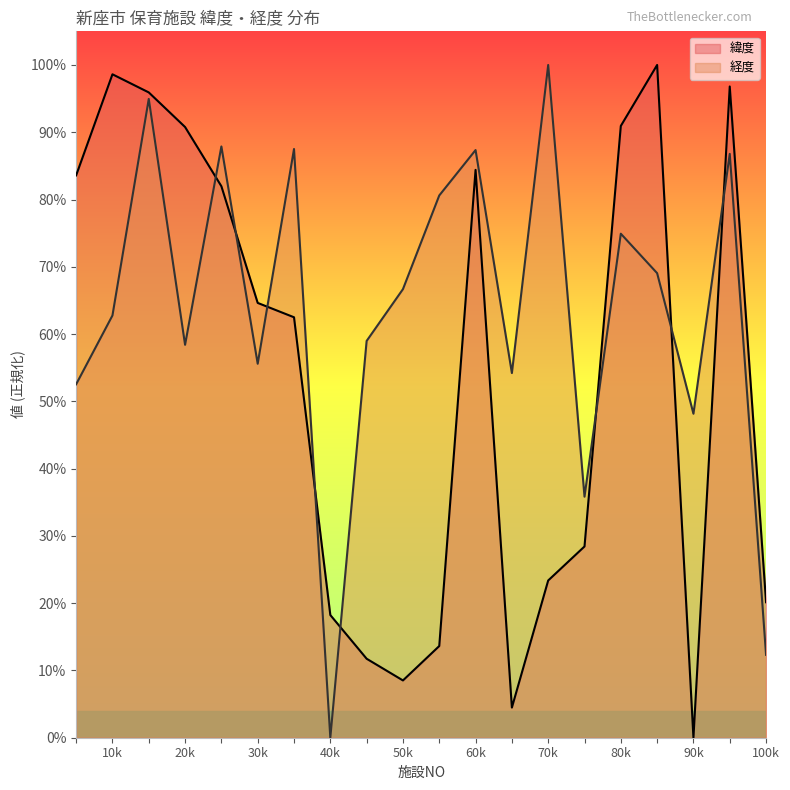

Reading right to left, transcribe all the data shown in this chart.

緯度: 0.2	1.0	0.0	1.0	0.9	0.3	0.2	0.0	0.8	0.1	0.1	0.1	0.2	0.6	0.6	0.8	0.9	1.0	1.0	0.8
経度: 0.1	0.9	0.5	0.7	0.7	0.4	1.0	0.5	0.9	0.8	0.7	0.6	0.0	0.9	0.6	0.9	0.6	0.9	0.6	0.5